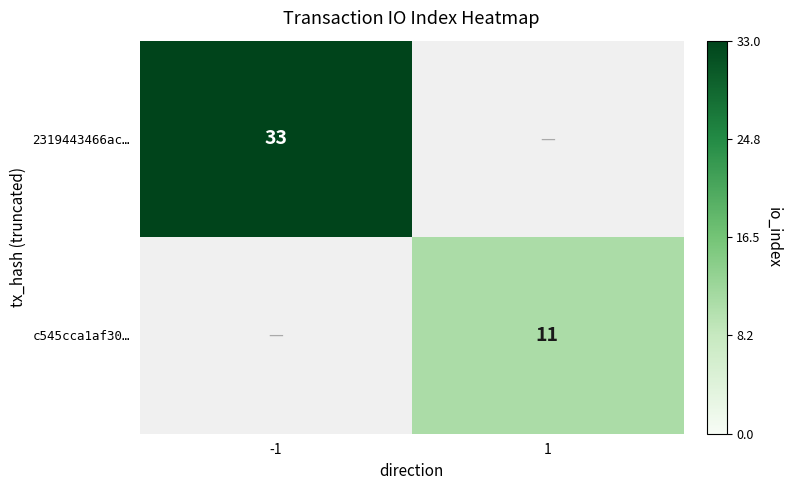

Is it true that 2319443466ac… equals 33 at -1?

True